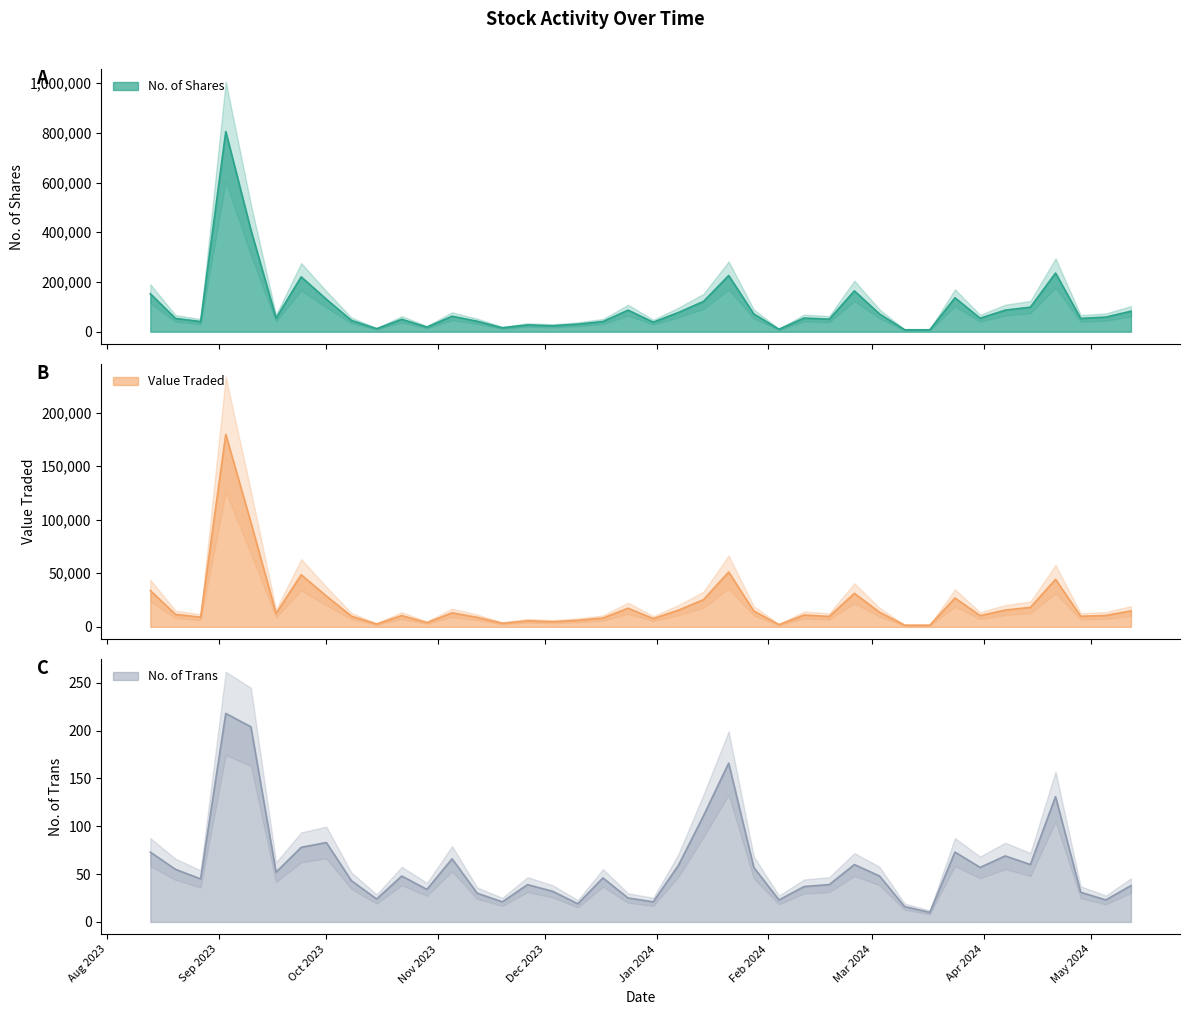

The No. of Trans series shows 34 at 31/12/2023. True or false?

False